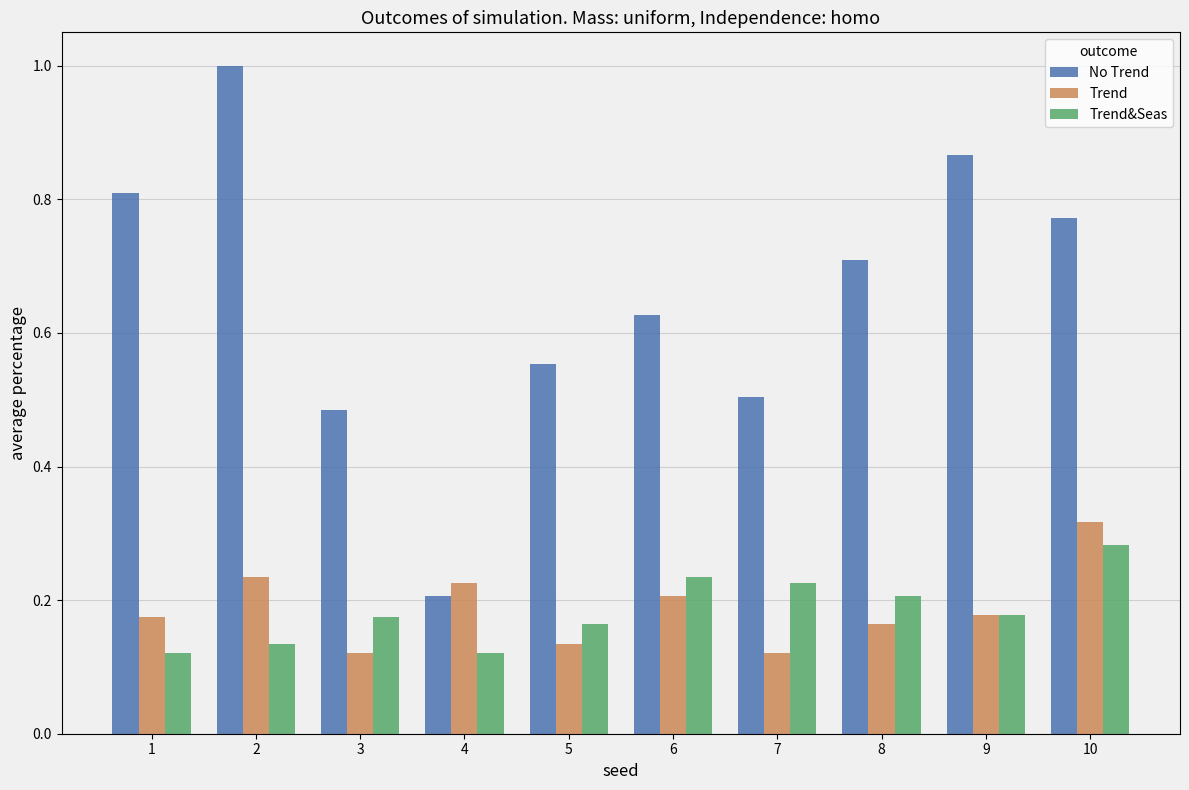

Which category has the highest value across all series?

2